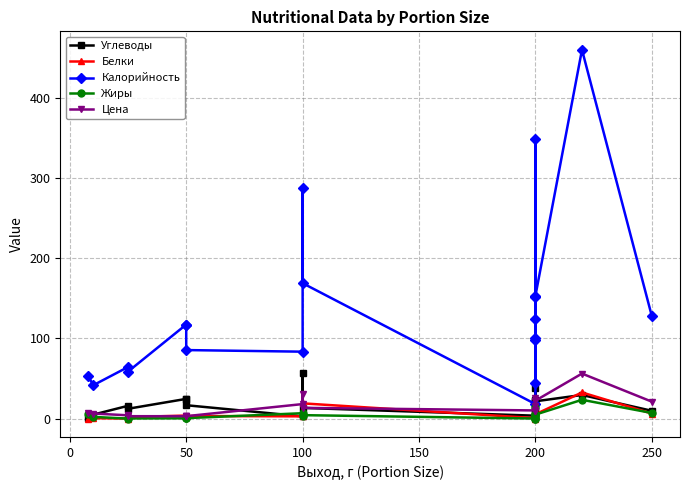

True or false: Калорийность and Углеводы intersect in this chart.

False